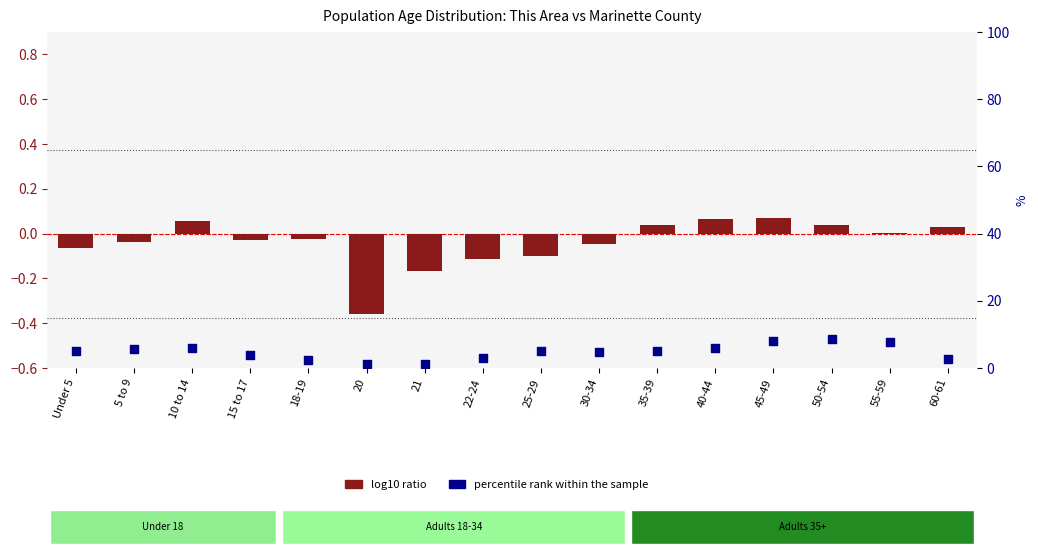

What is the total value across all series at 22-24?

2.9